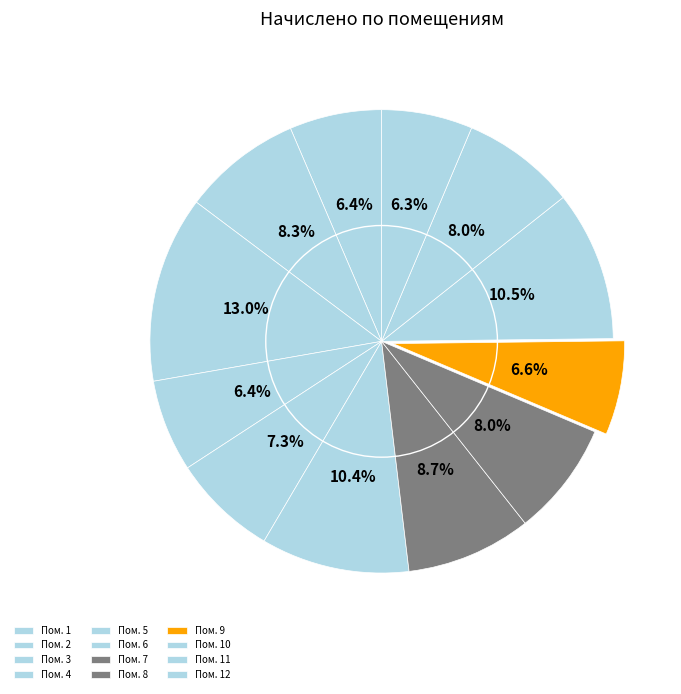

How many segments does this pie chart have?

12